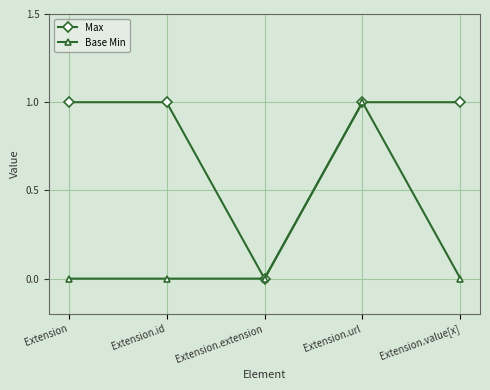

Does the chart display data point markers on the line(s)?

Yes